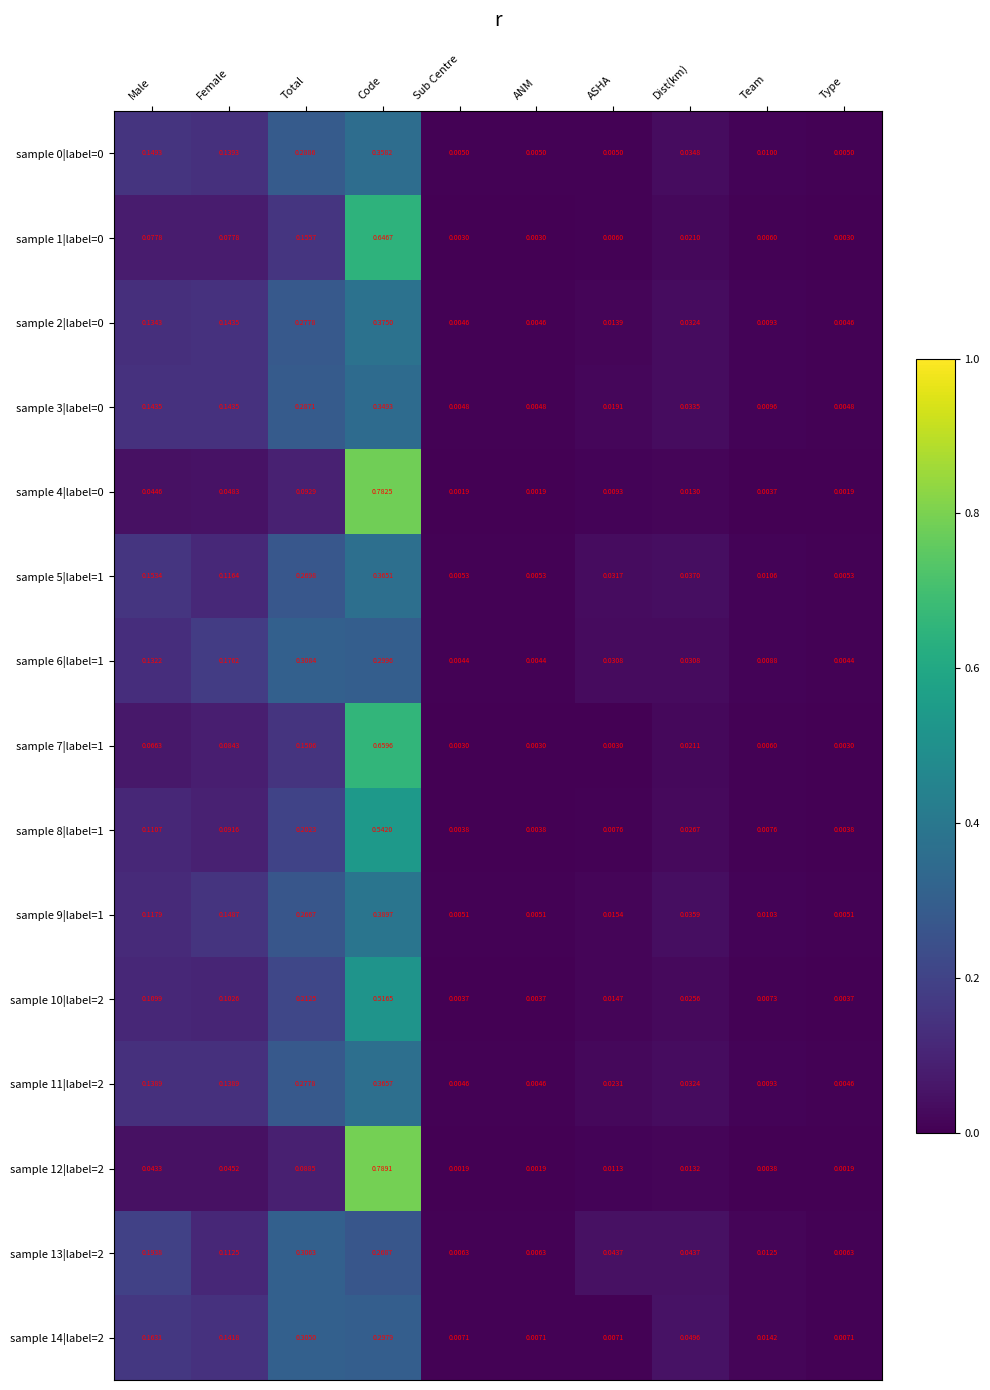

At which category is the sum across all series the highest?

Code